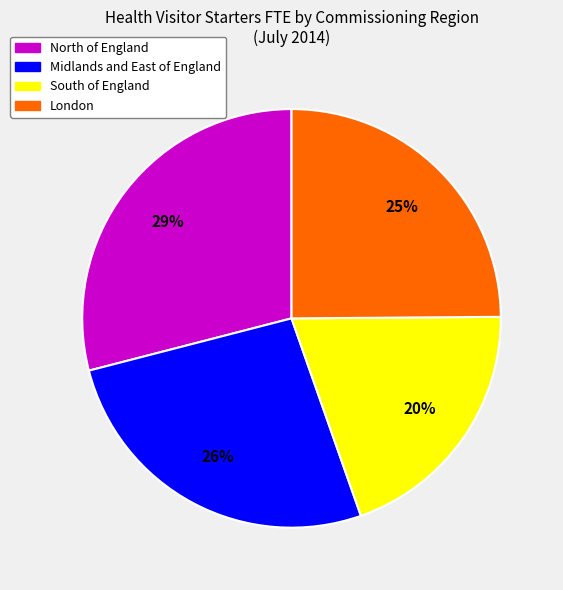

To the nearest percent, what is the difference between the South of England and London slice percentages?

5%